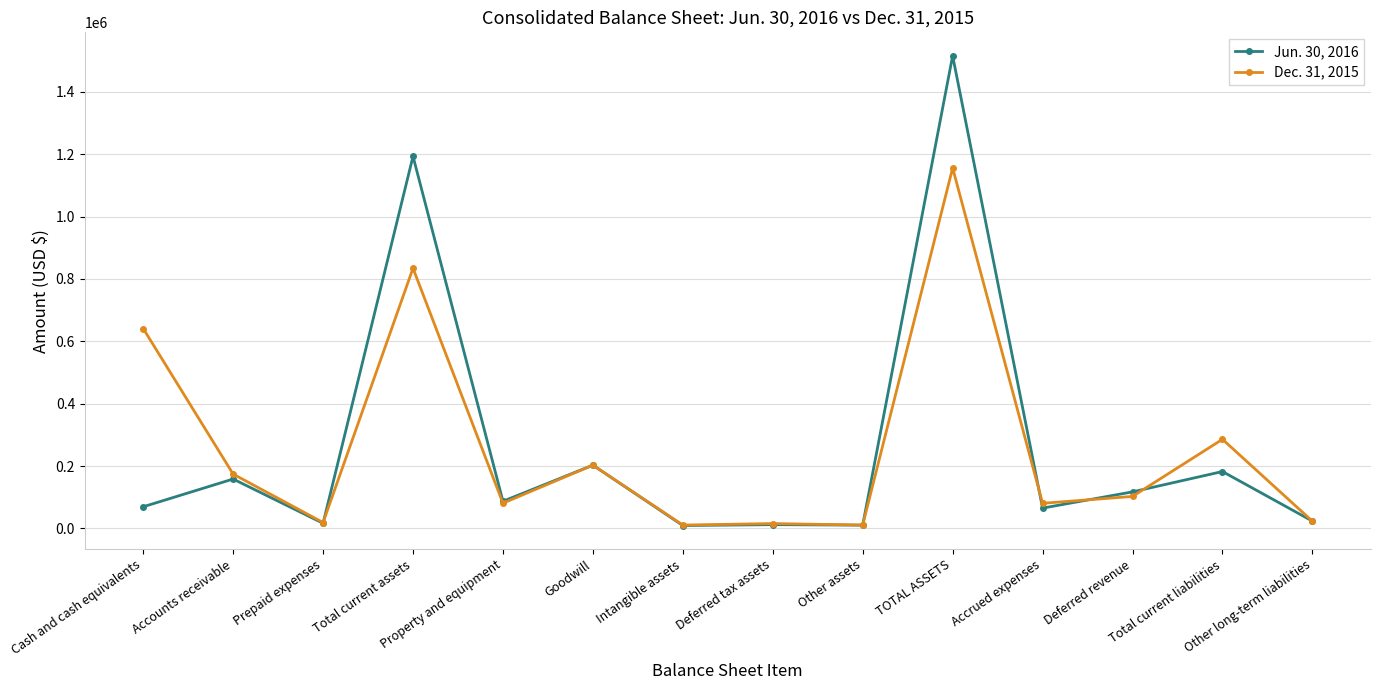

In Dec. 31, 2015, how many points are higher than both neighbors (excluding endpoints)?

5